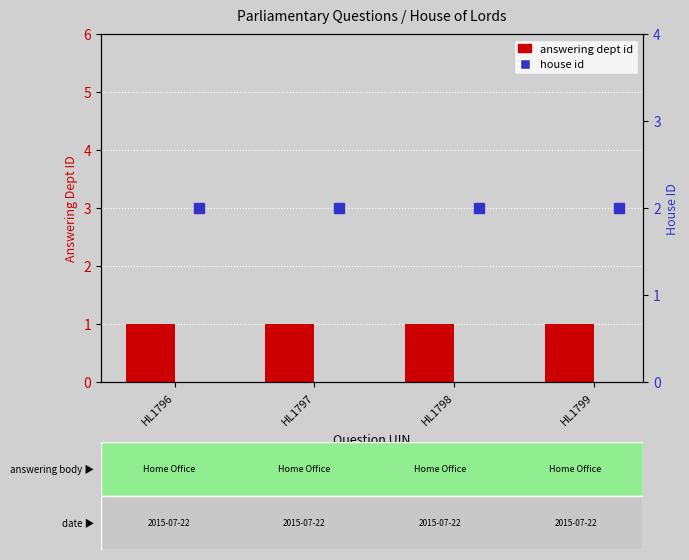

Between HL1796 and HL1797, which series saw the biggest shift?

answering dept id